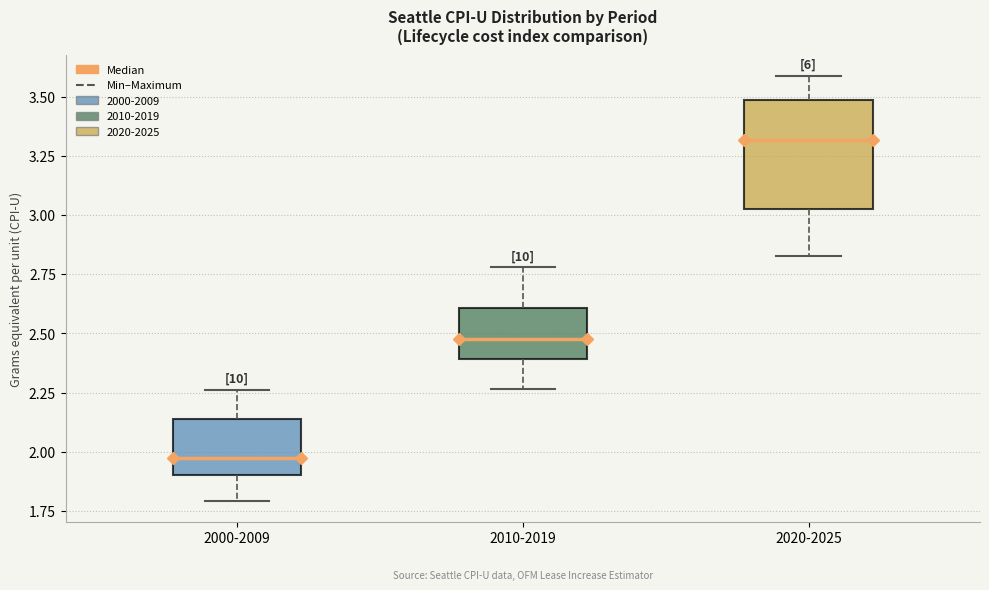

Which box has the highest median line?

2020-2025